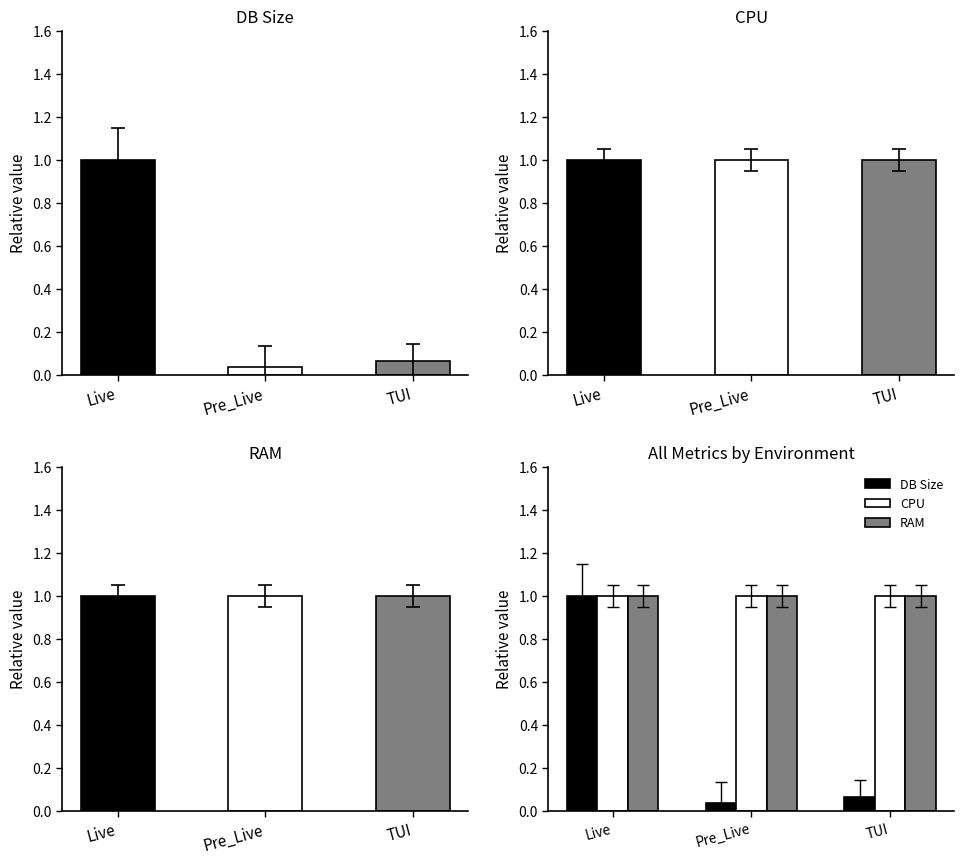

Rank the series by their maximum value, from highest to lowest.

DB Size, CPU, RAM